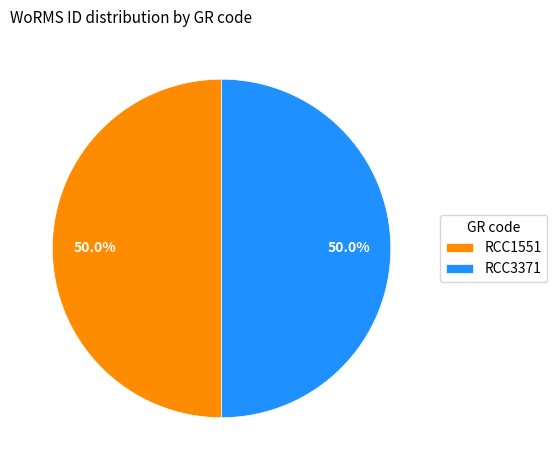

What portion of the pie excludes RCC1551?

50.0%